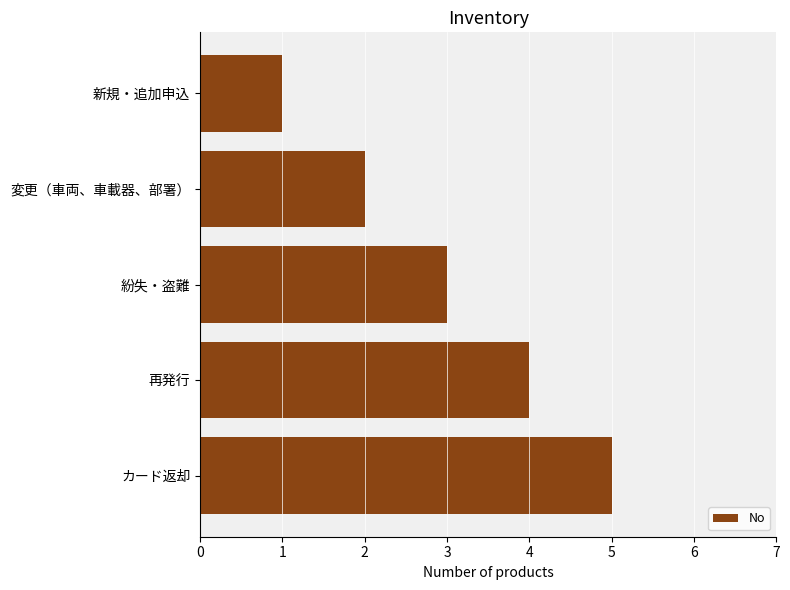

What value does the data have at 紛失・盗難?

3